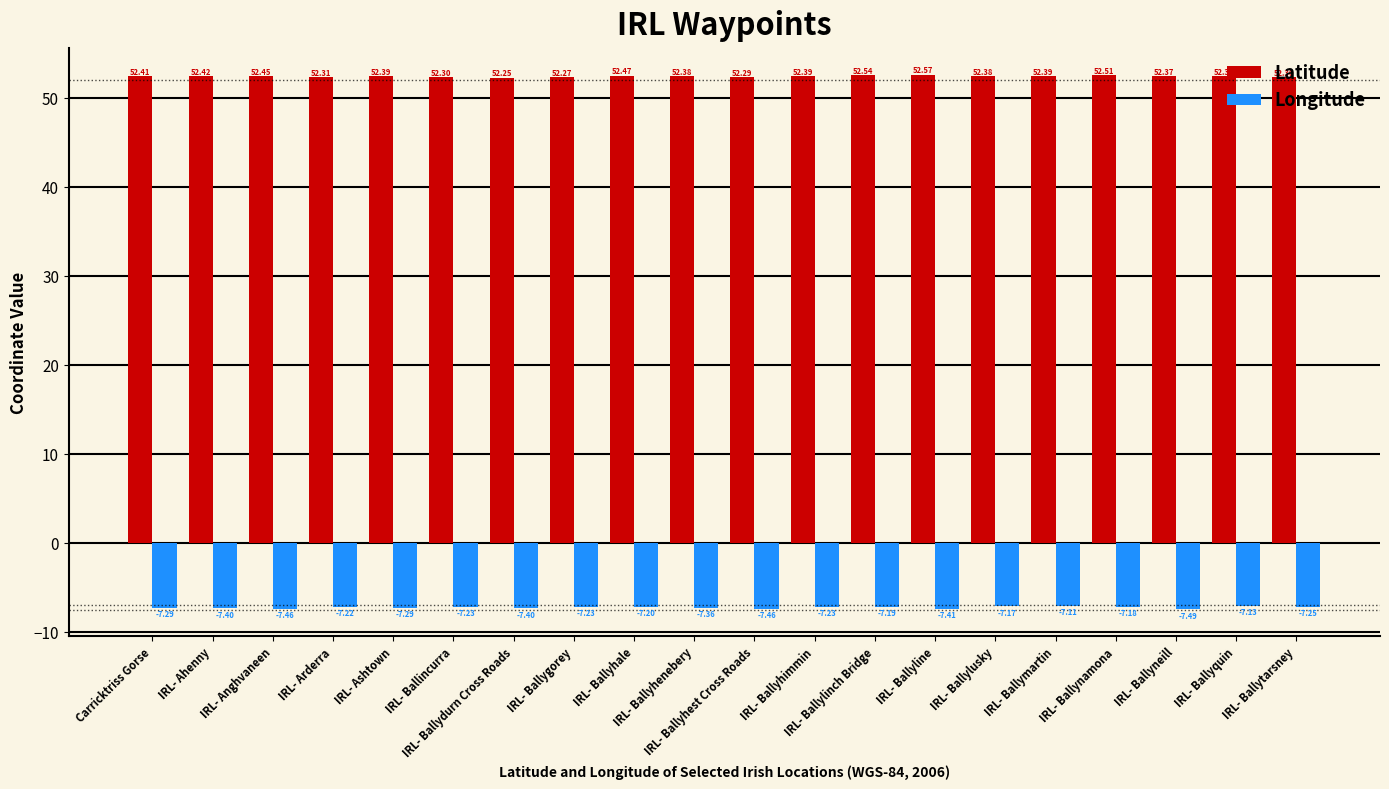

At how many categories does at least one series exceed 28?

20